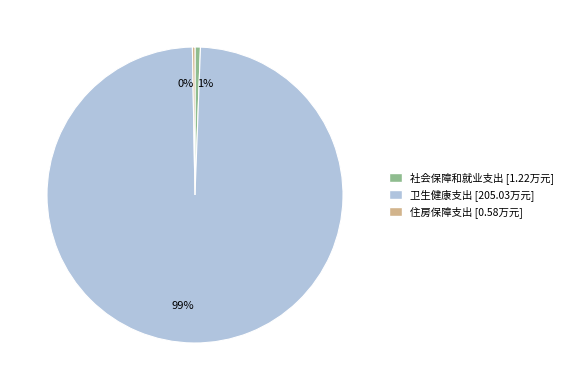

To the nearest percent, what is the combined percentage of 社会保障和就业支出 [1.22万元] and 住房保障支出 [0.58万元]?

1%